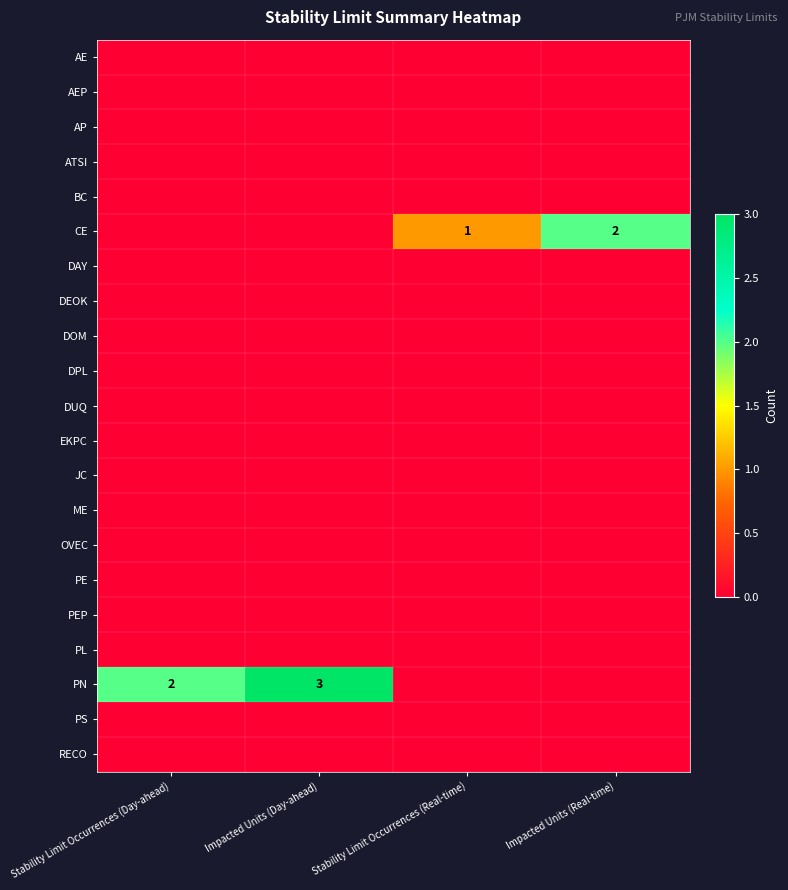

What is the total value across all series at Stability Limit Occurrences (Real-time)?

1